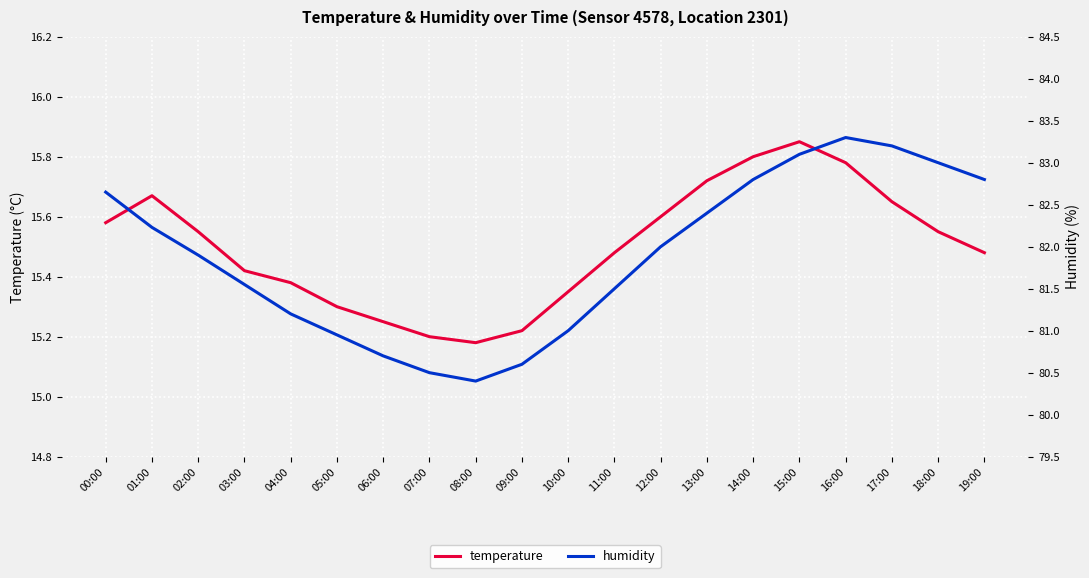

How many interior local peaks does the humidity series have?

1